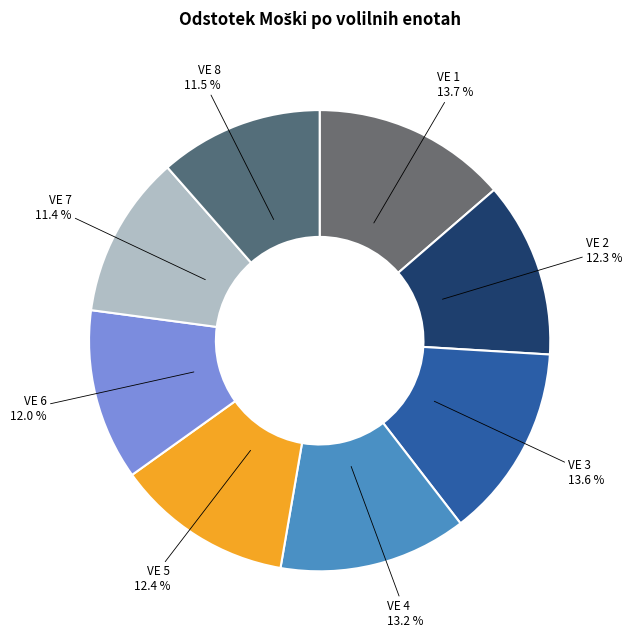

How many slices are in this pie chart?

8